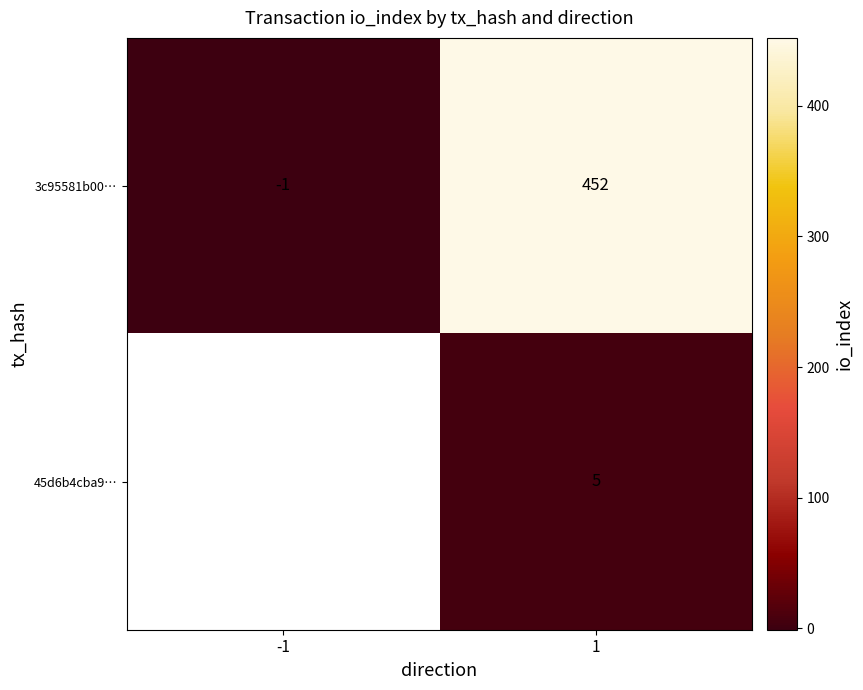

Is it true that 3c95581b00… equals -1 at -1?

True